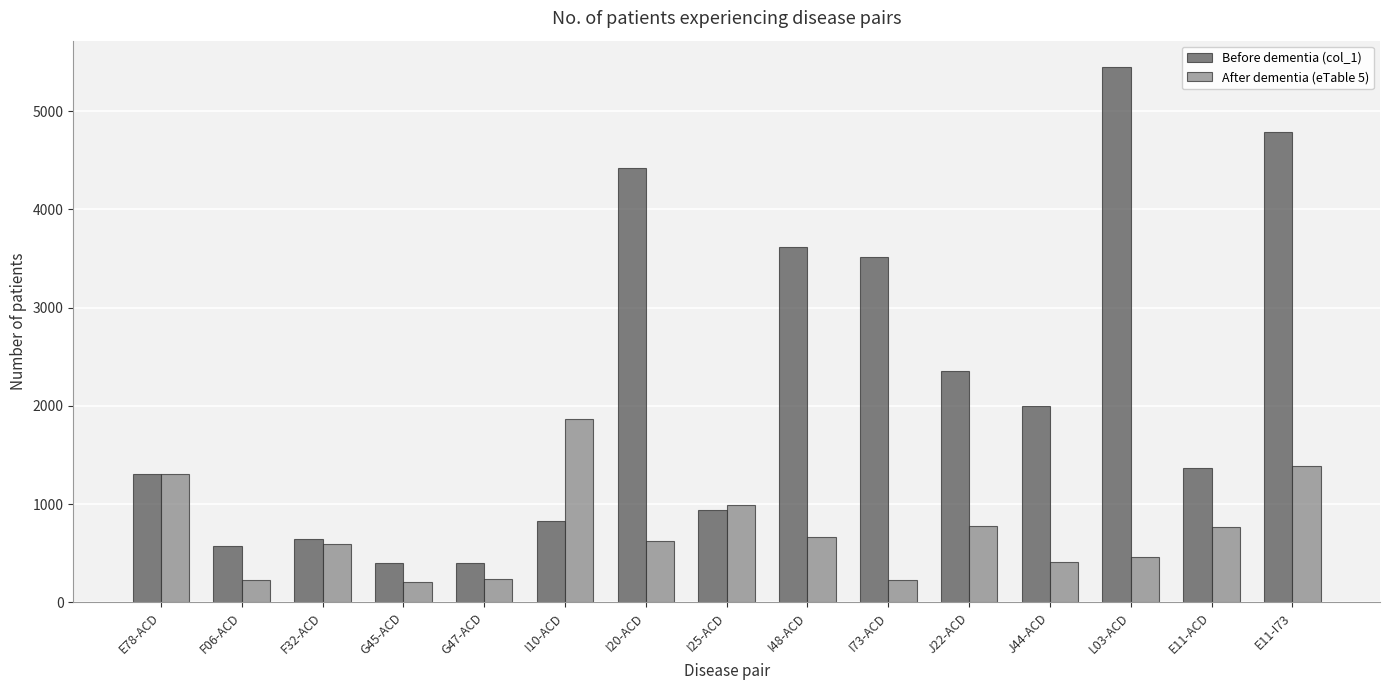

What is the minimum value shown in the chart?

207